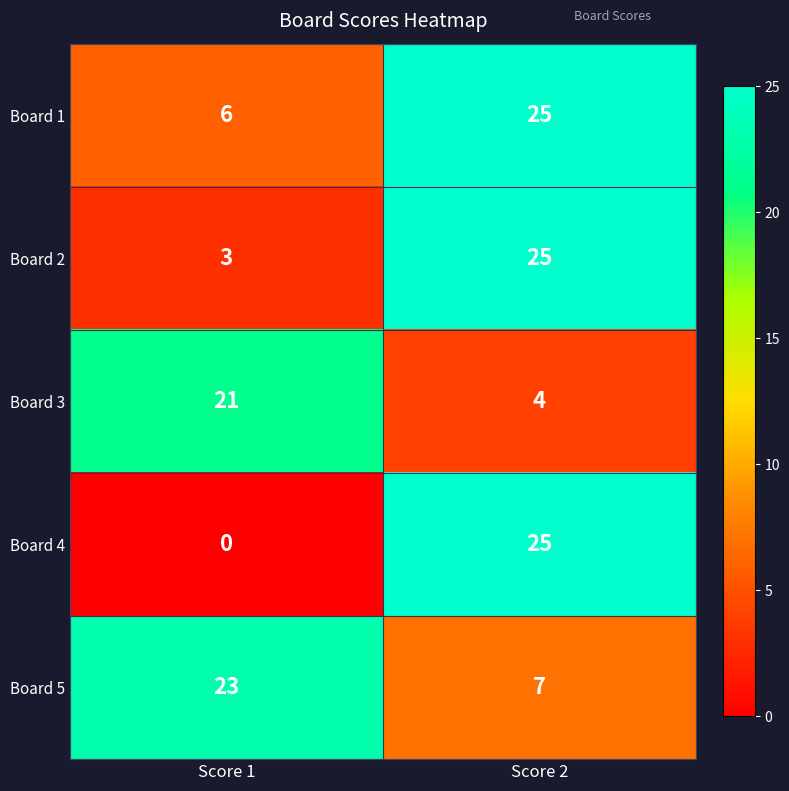

What is the sum of all Board 2 values?

28